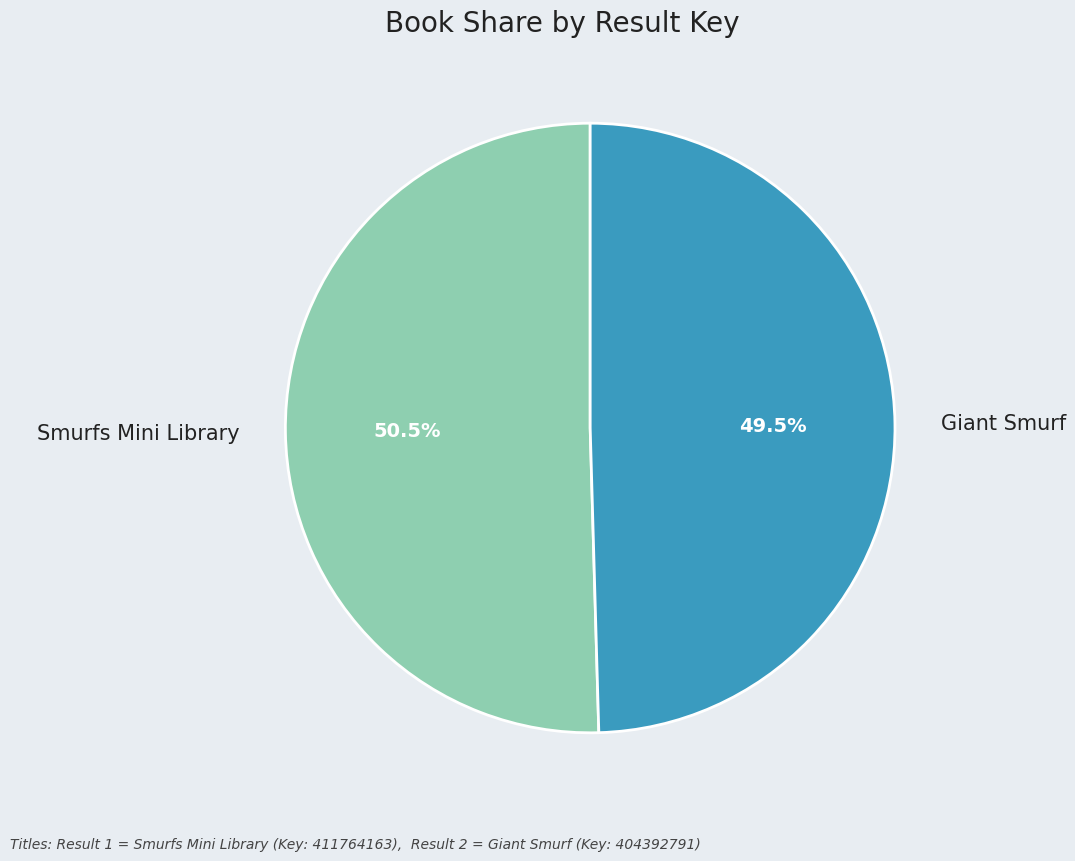

To the nearest percent, what is the average slice percentage?

50%